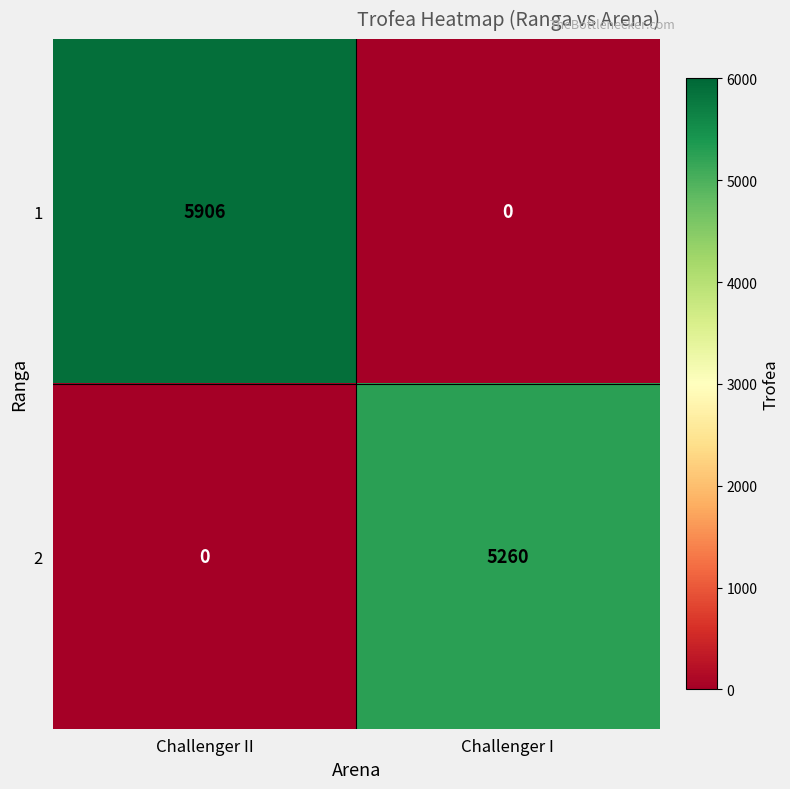

How many series are shown in this chart?

2